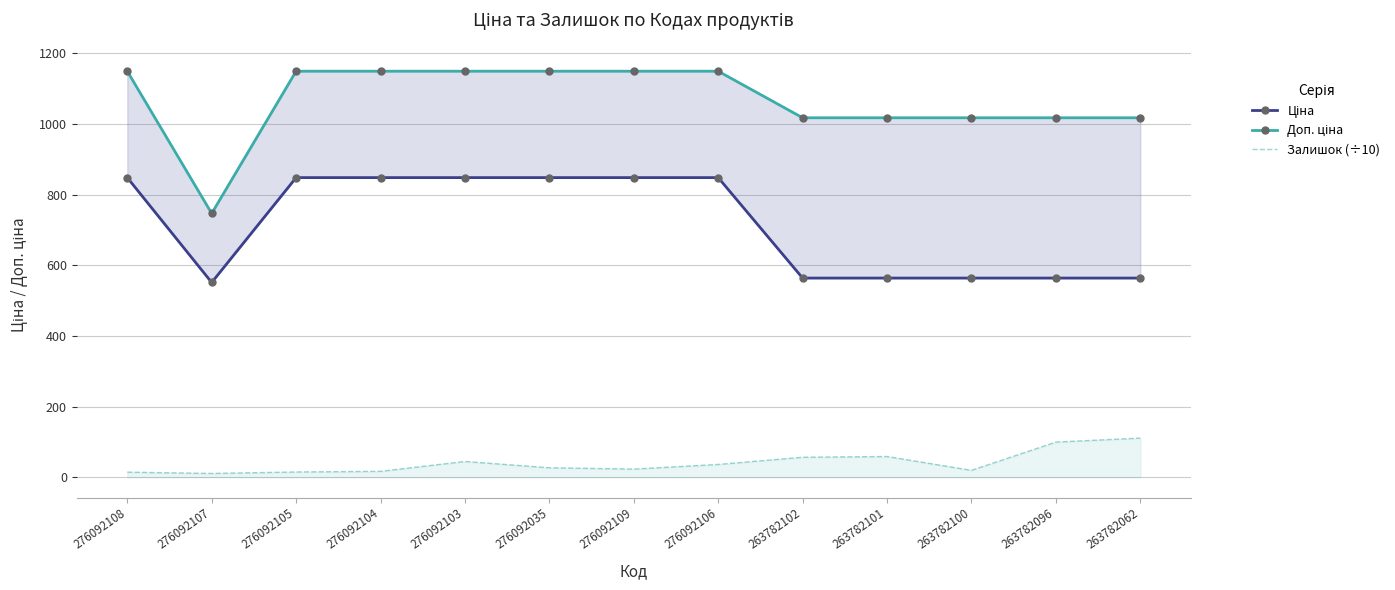

What is the value of the Доп. ціна point at the 3rd from the left?

1149.7